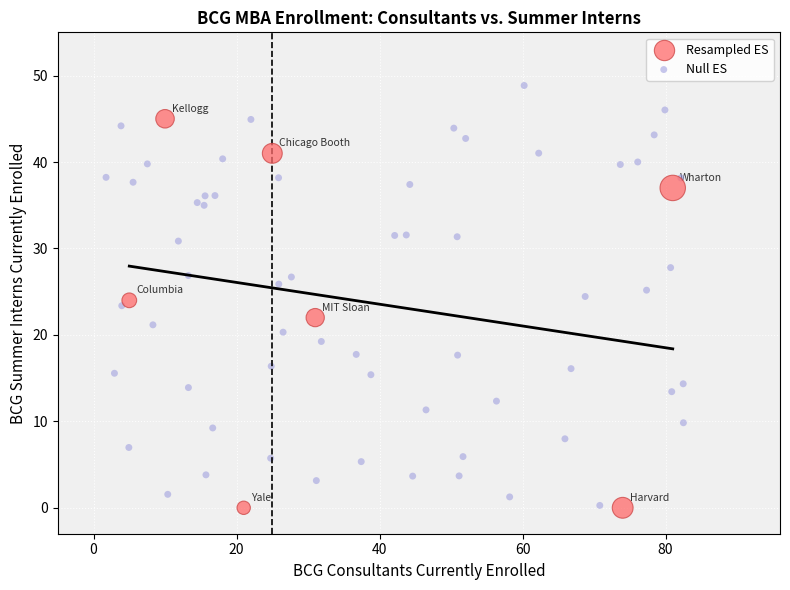

Which series contains the highest Y value?

Null ES